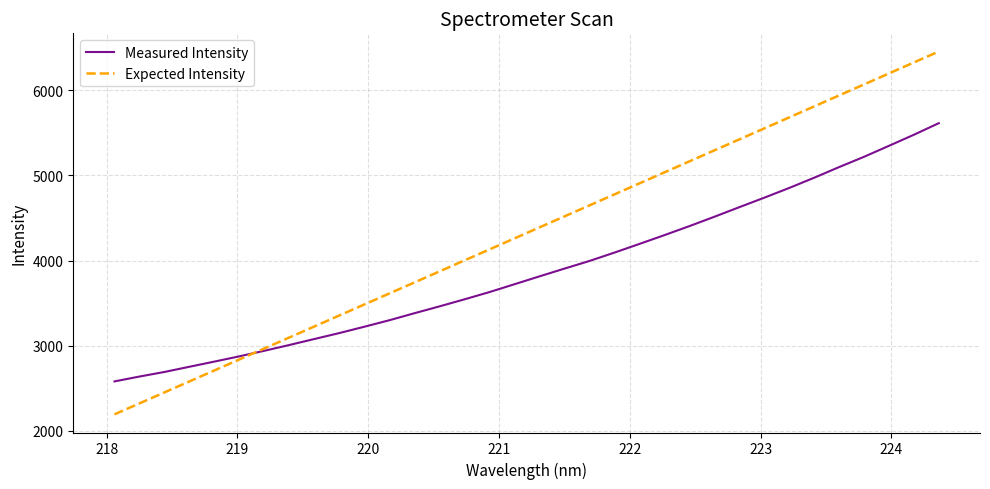

How many lines are shown in the chart?

2